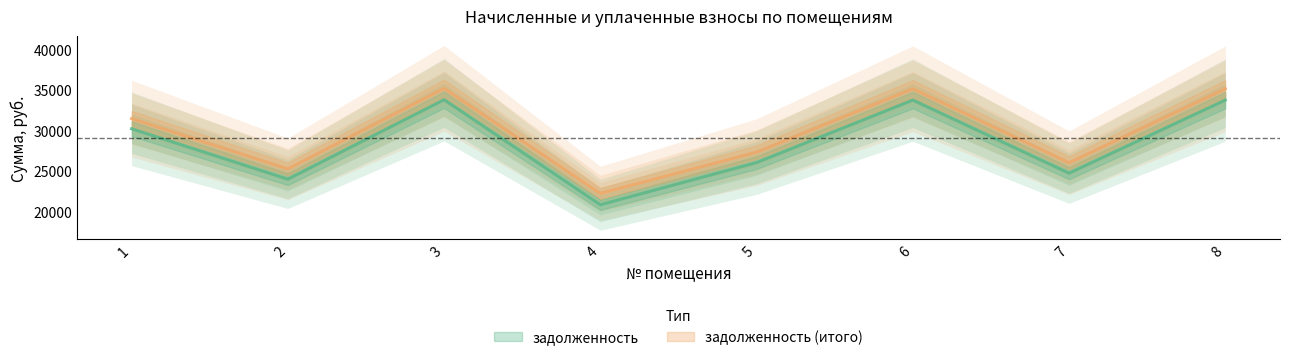

Rank the series by their maximum value, from lowest to highest.

задолженность, задолженность (итого)